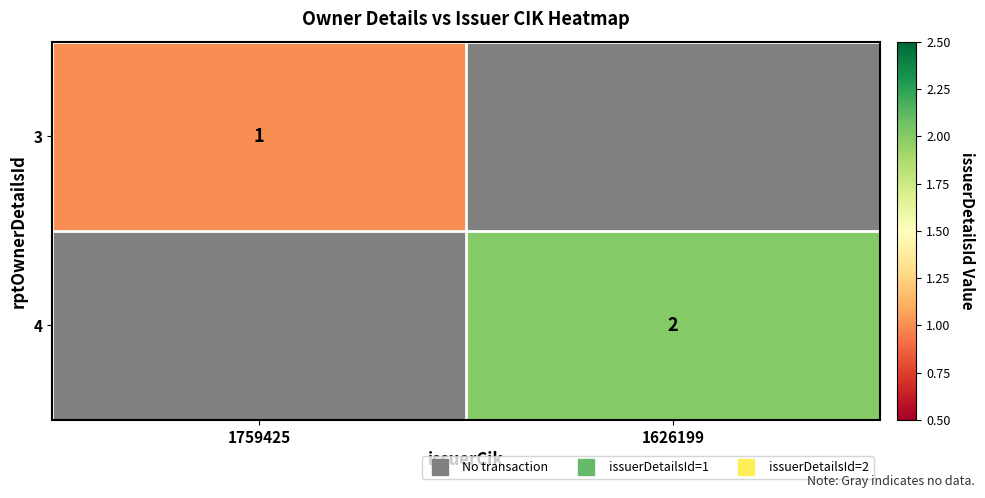

What is the minimum value shown in the chart?

1.0